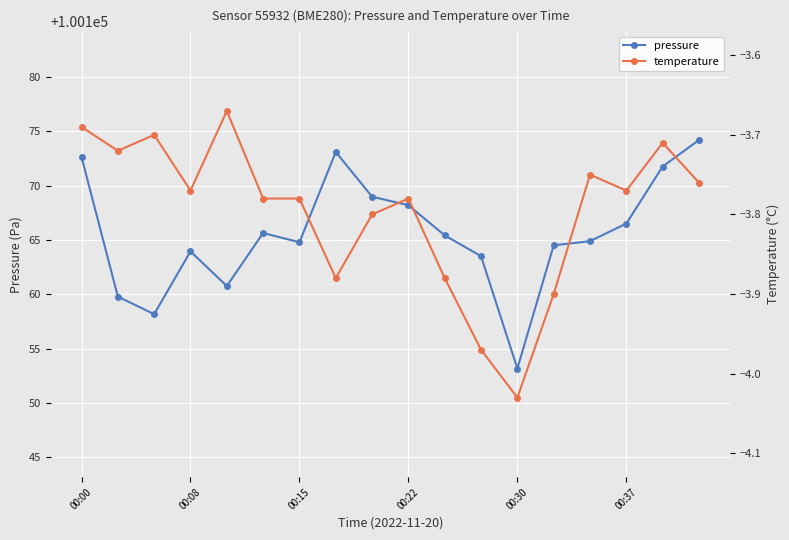

What position from the right is 00:00?

18